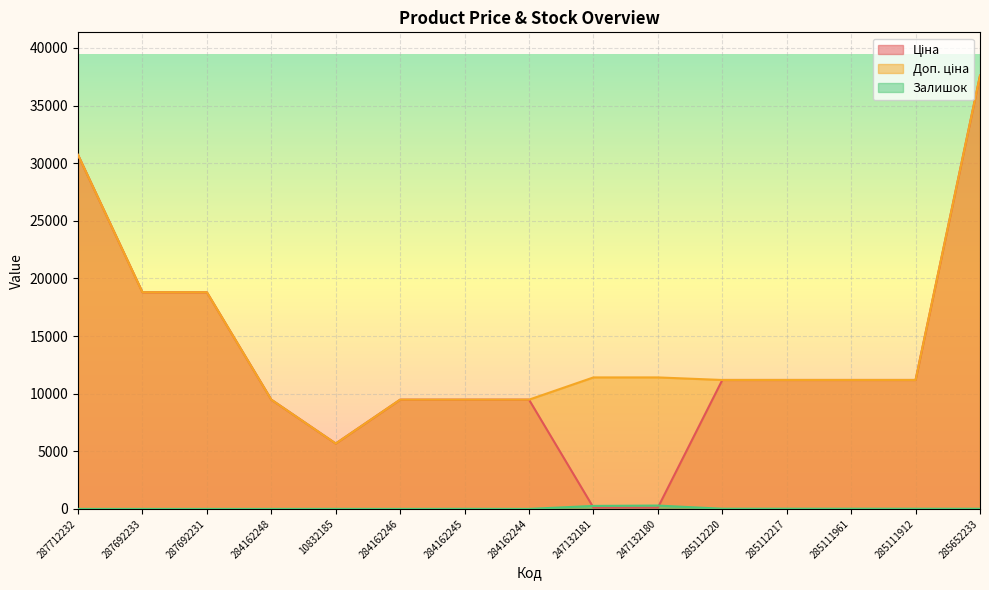

What is the difference between the Ціна values at 247132180 and 287692231?

18682.7